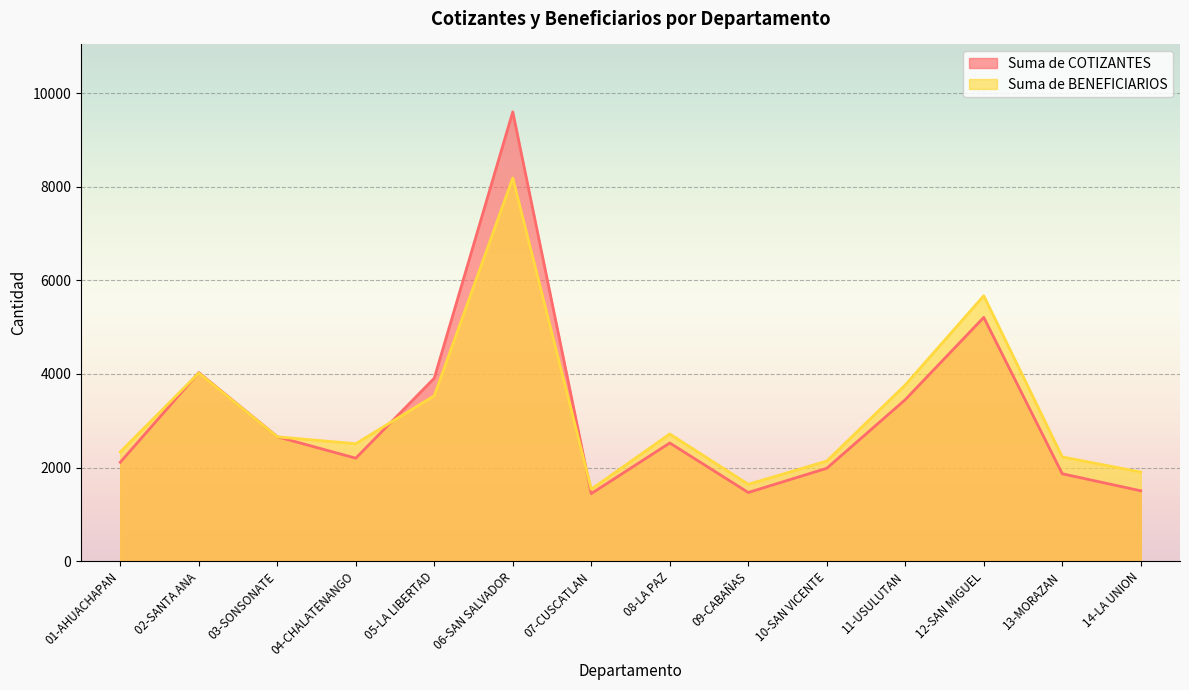

Which label corresponds to the smallest value in the chart?

07-CUSCATLAN